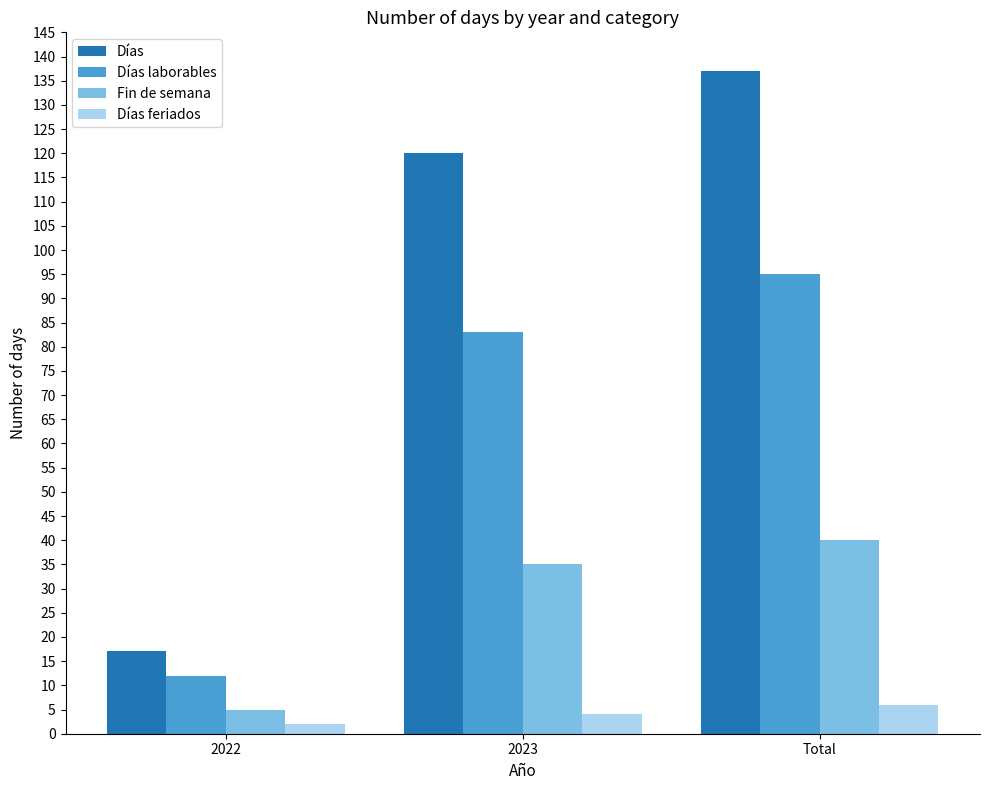

Is it true that Días laborables equals 95 at Total?

True